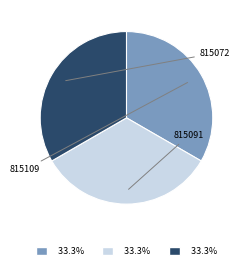

The 815109 slice represents 45% of the pie. True or false?

False